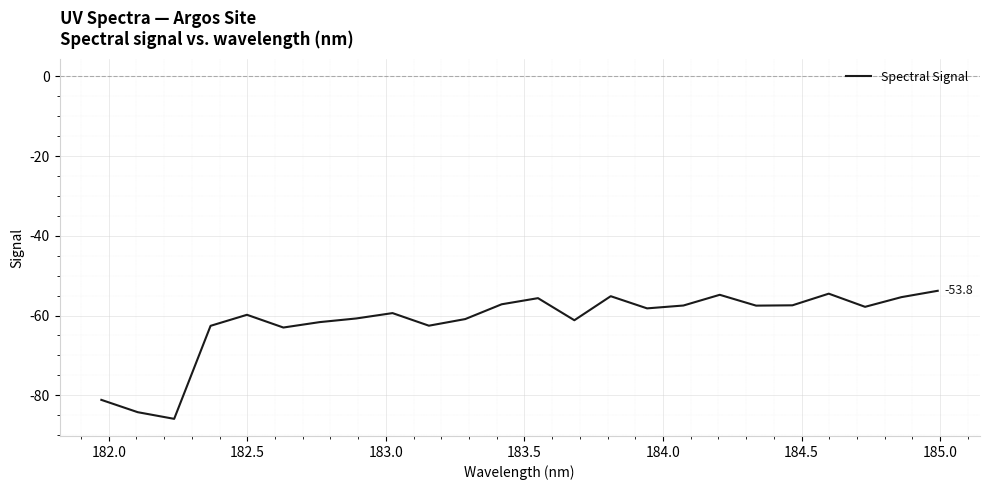

Does the chart display data point markers on the line(s)?

No